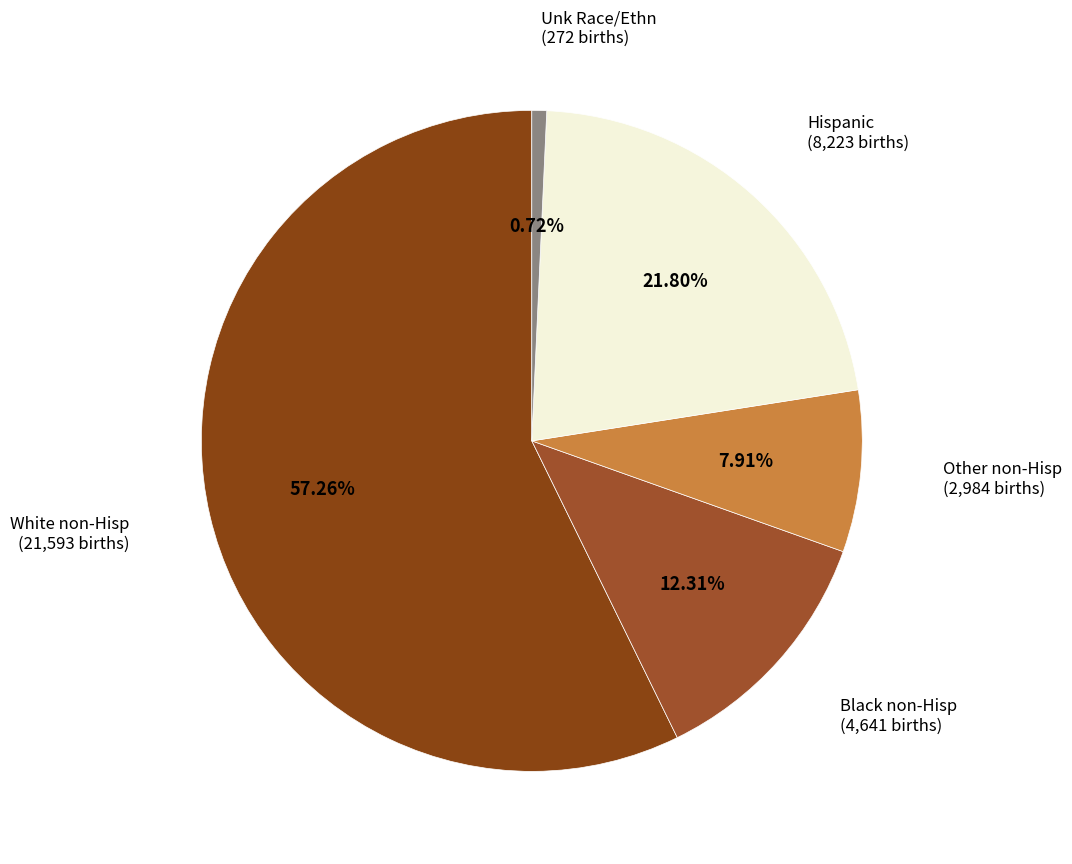

Rank the categories by value from lowest to highest.

Unk Race/Ethn, Other non-Hisp, Black non-Hisp, Hispanic, White non-Hisp